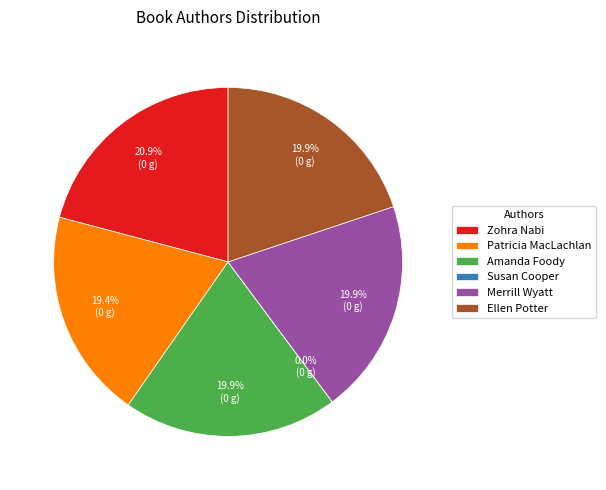

Is there any slice that represents more than half of the pie?

No